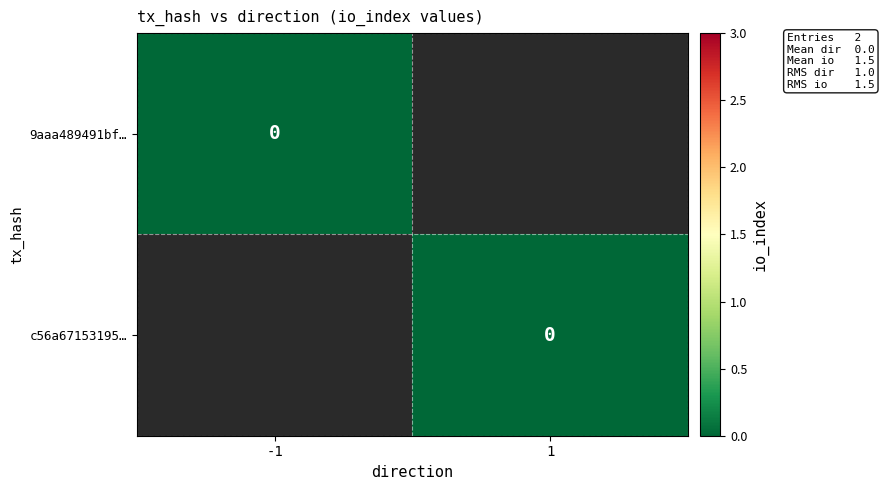

Which series has the largest total across all categories?

c56a67153195818ef0131ae373e7611bb30b5de